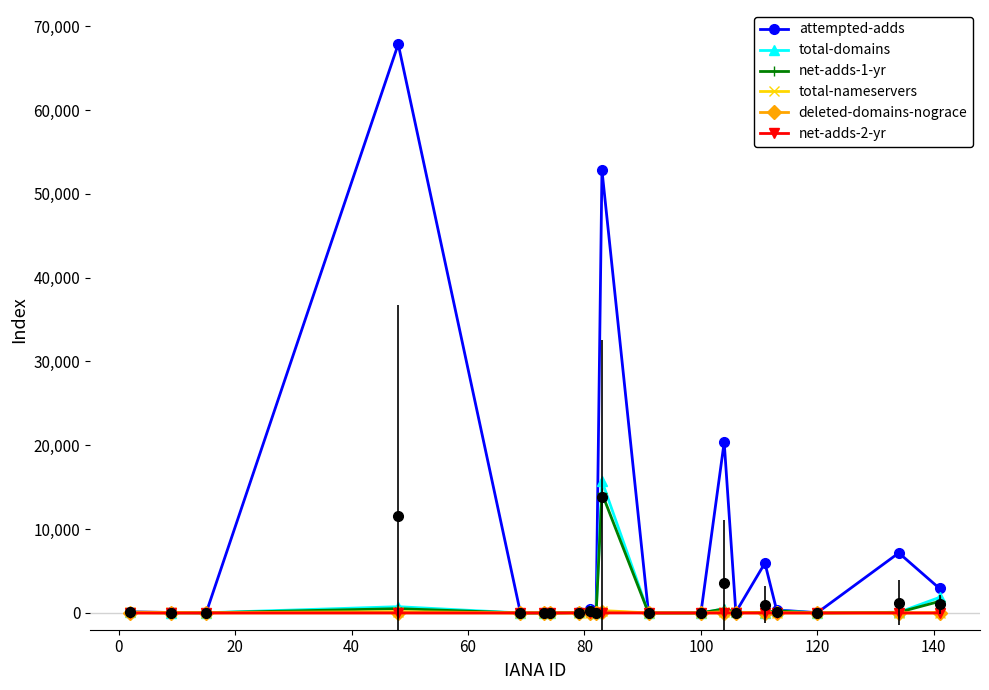

Is it true that attempted-adds equals 32 at −20?

False